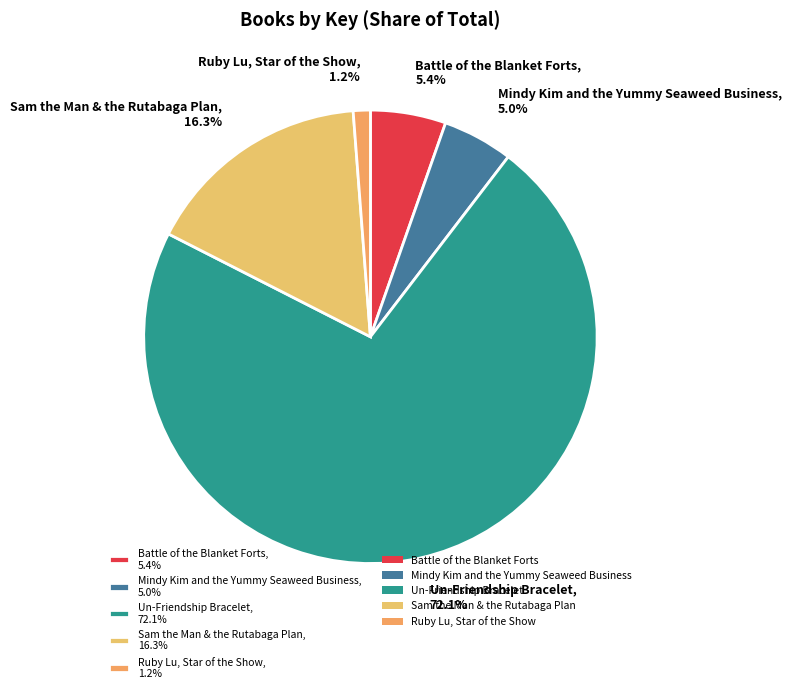

What percentage is NOT represented by Ruby Lu, Star of the Show?

98.8%